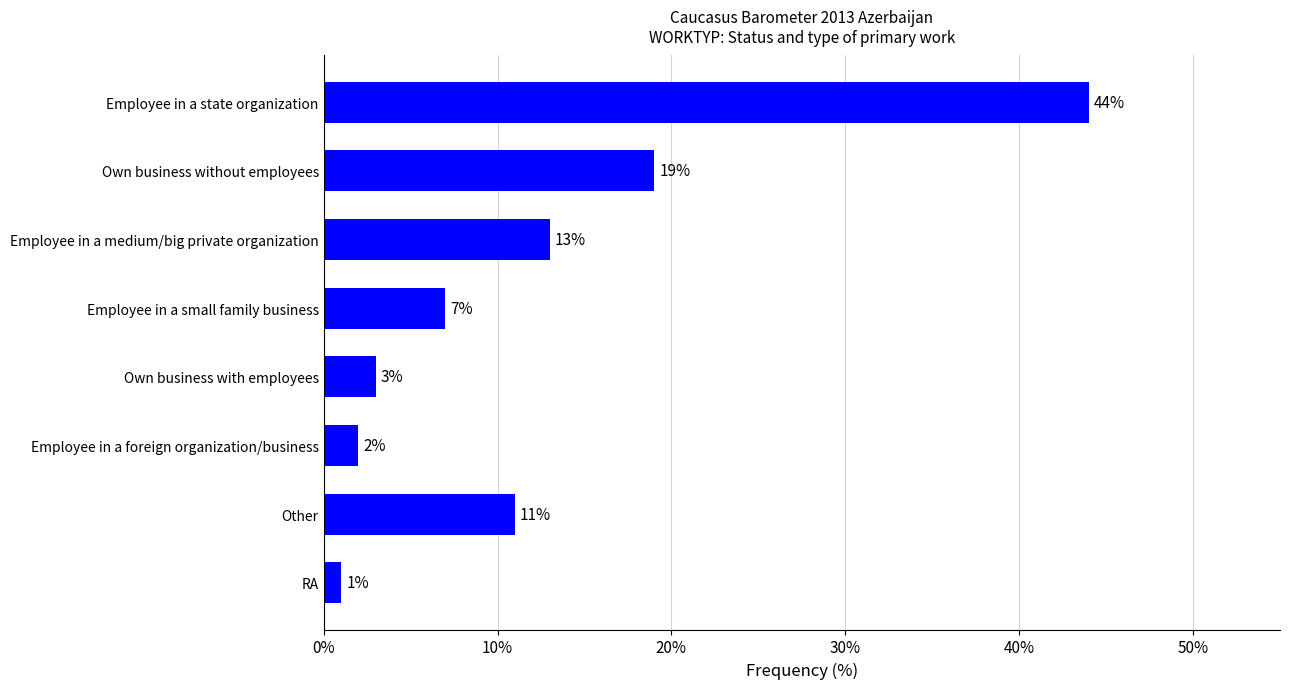

What is the maximum value shown in the chart?

44